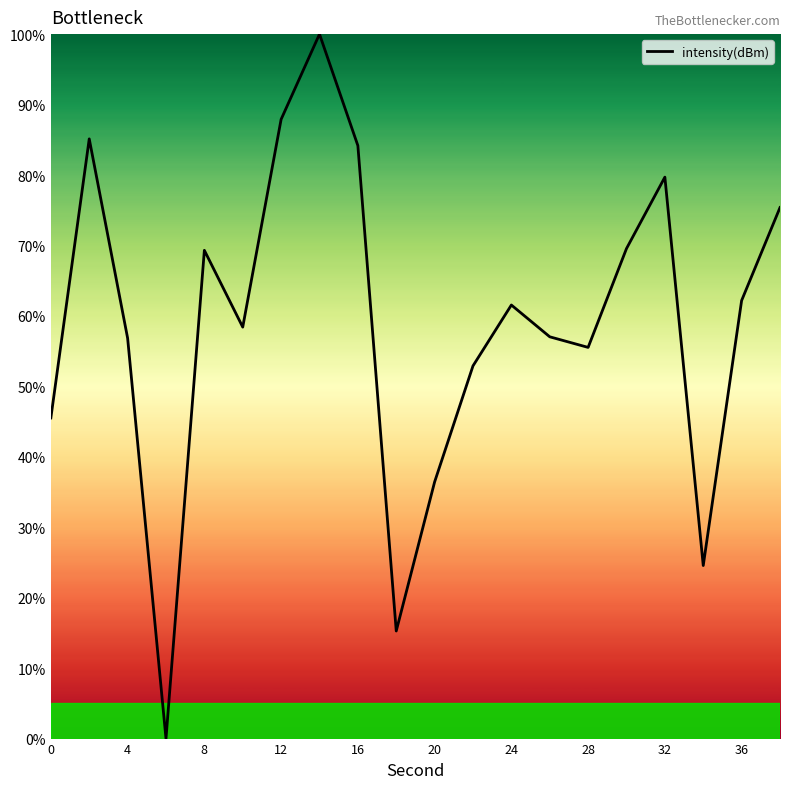

What is the greatest value displayed?

100.0